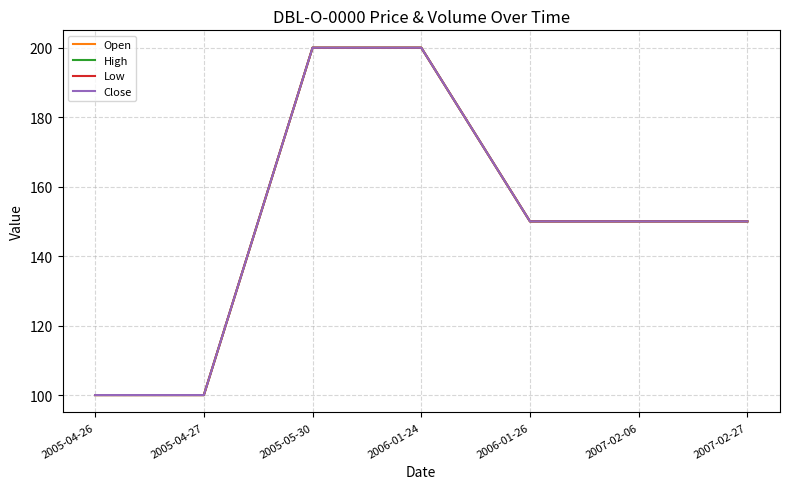

True or false: High and Open intersect in this chart.

False